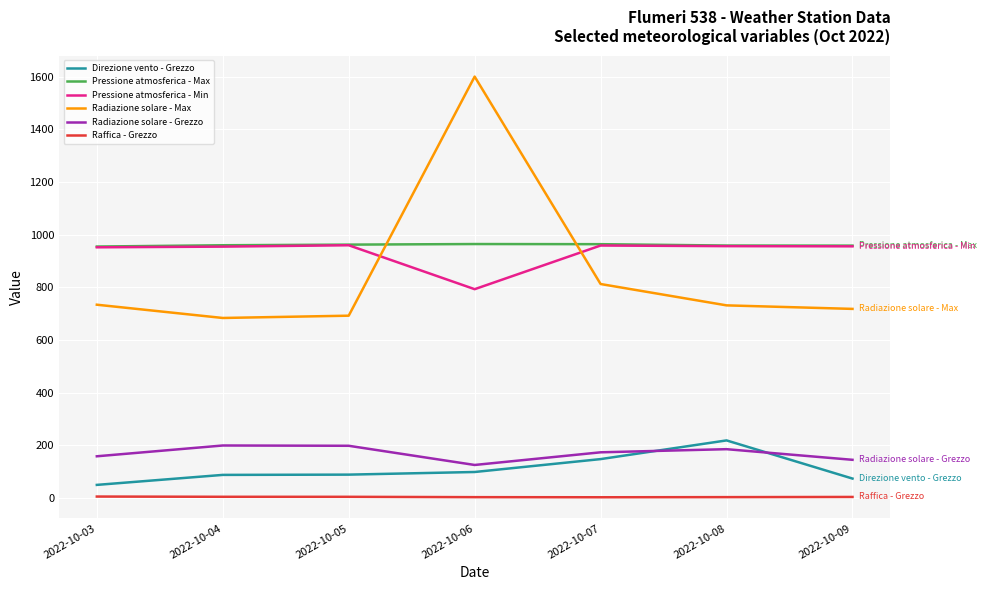

Which category has the lowest value in the Pressione atmosferica - Min series?

2022-10-06